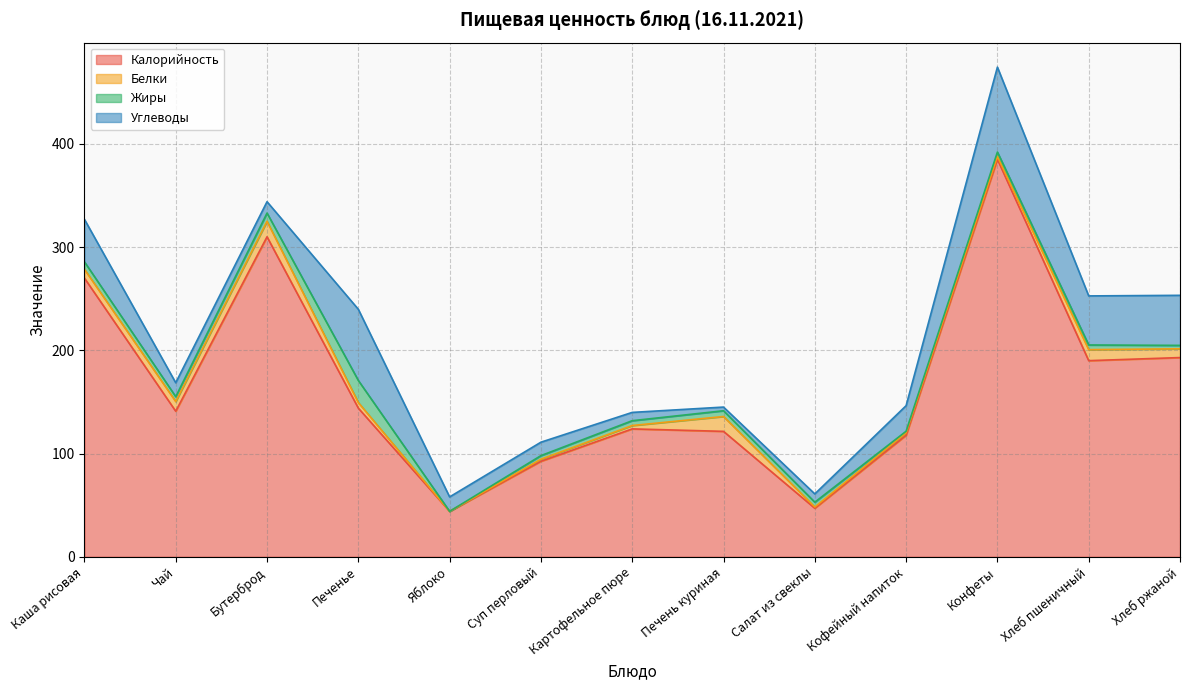

At which category does Калорийность reach its first local valley?

Чай